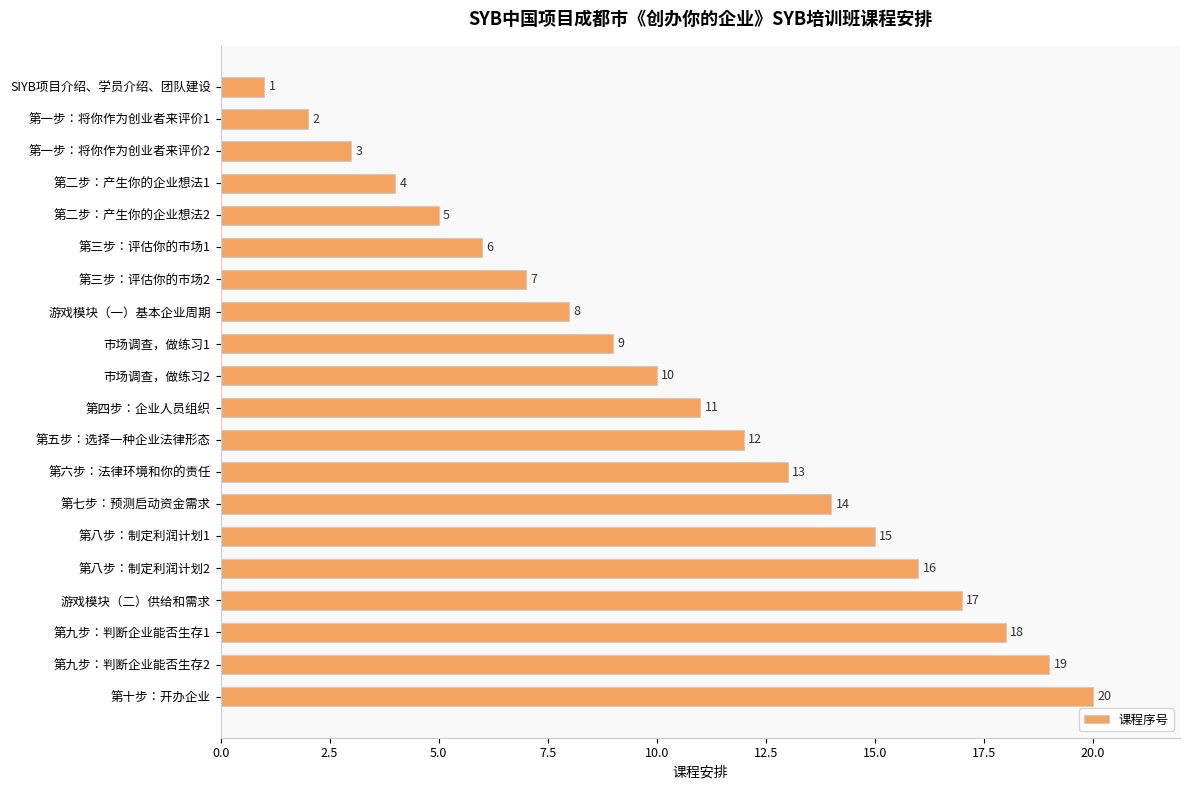

Between 第三步：评估你的市场2 and 第二步：产生你的企业想法1, which is larger?

第三步：评估你的市场2